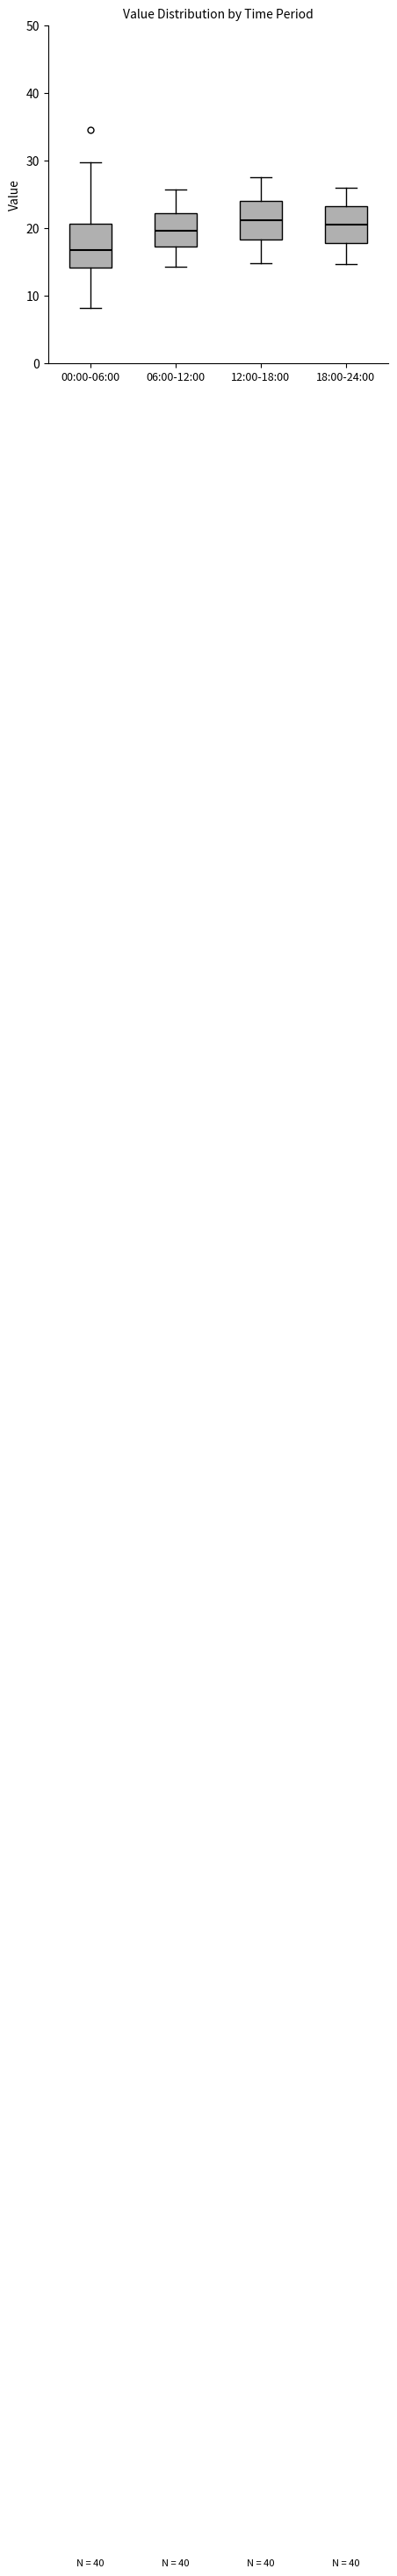

Reading left to right, transcribe this box plot: for each box, give where its median line is, the range the box spans, and where its two whiskers end, as read against the y-axis. The values are not printed on the chart, so give them approximately, as read against the axis.

00:00-06:00: median 17, box 14 to 21, whiskers 8 to 30
06:00-12:00: median 20, box 17 to 22, whiskers 14 to 26
12:00-18:00: median 21, box 18 to 24, whiskers 15 to 28
18:00-24:00: median 21, box 18 to 23, whiskers 15 to 26